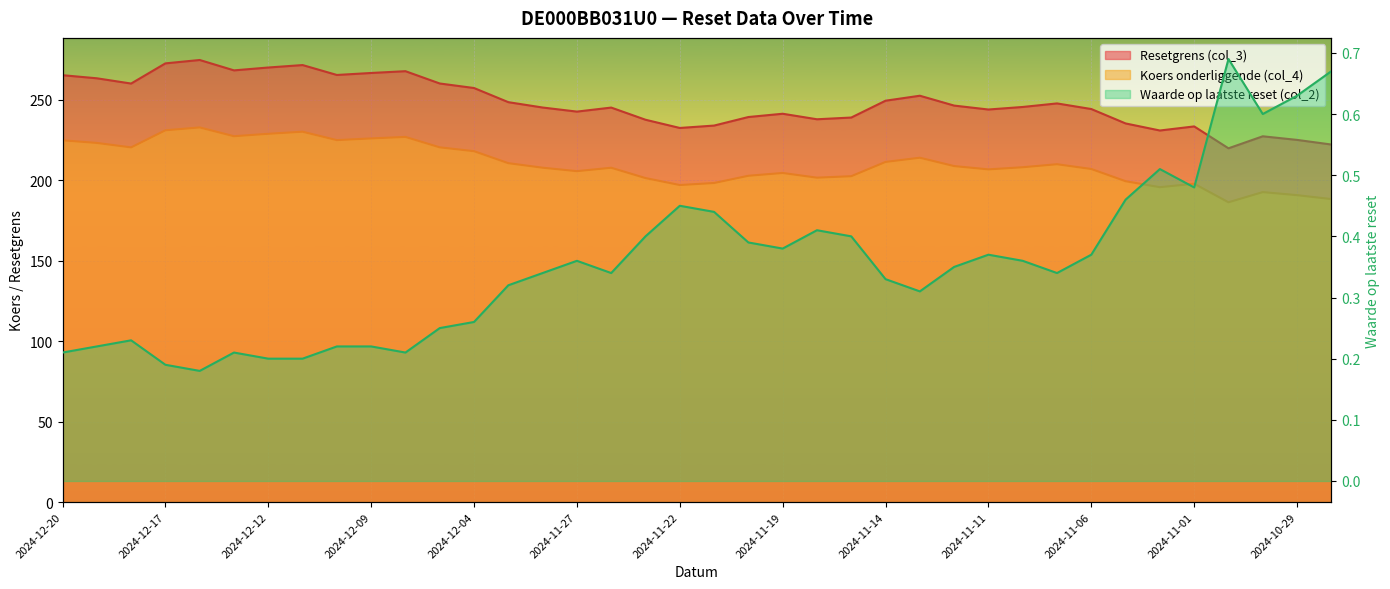

True or false: Waarde op laatste reset (col_2) and Koers onderliggende (col_4) cross at least once.

False